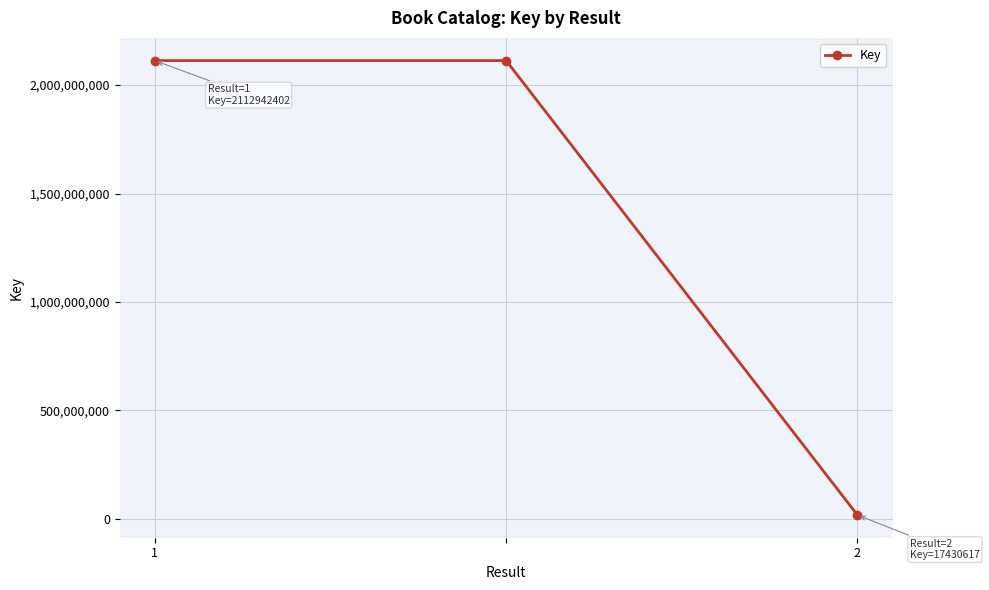

How many lines are shown in the chart?

1